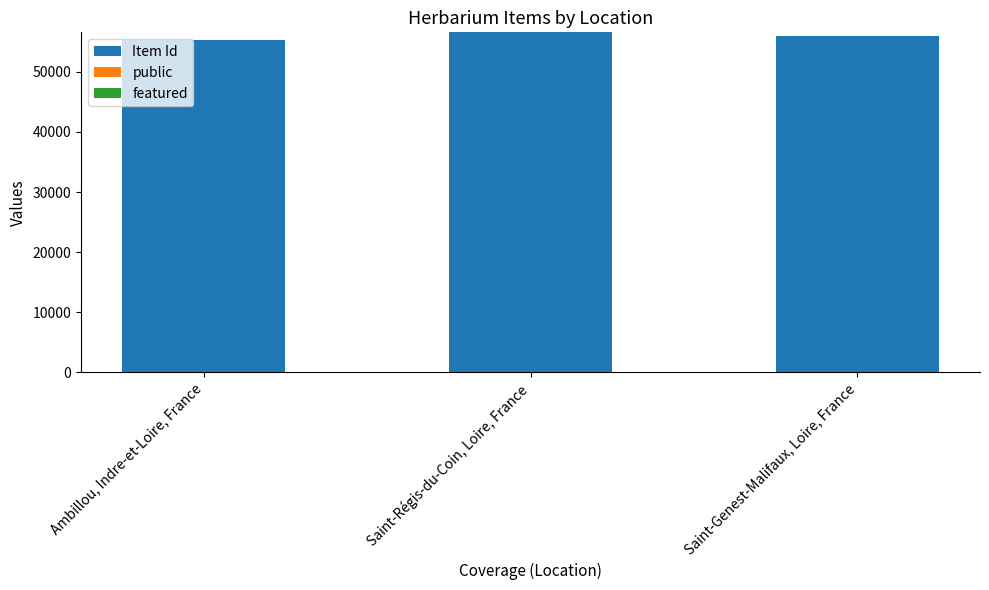

Are the bars grouped side by side (vs. stacked)?

No